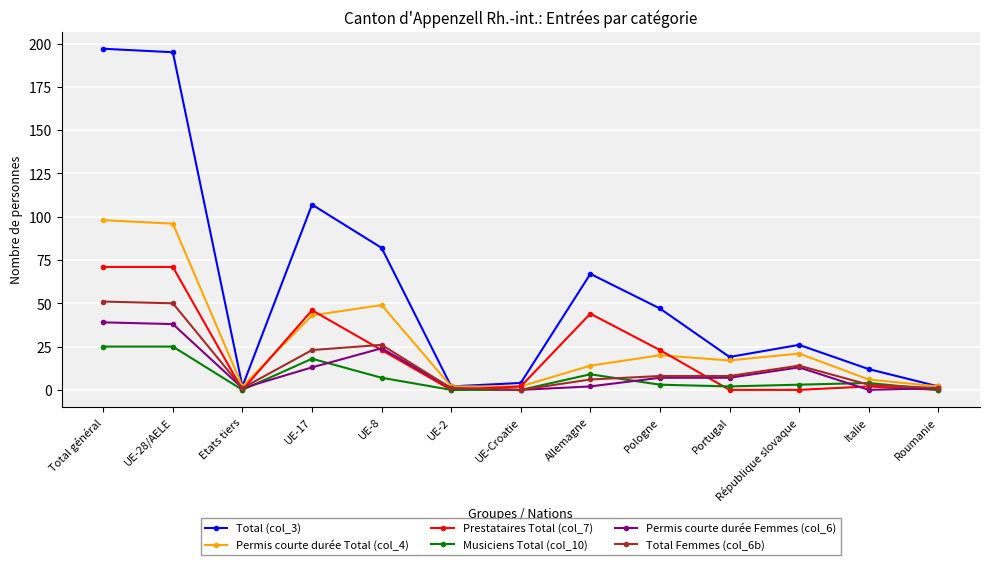

Which series has the largest total across all categories?

Total (col_3)